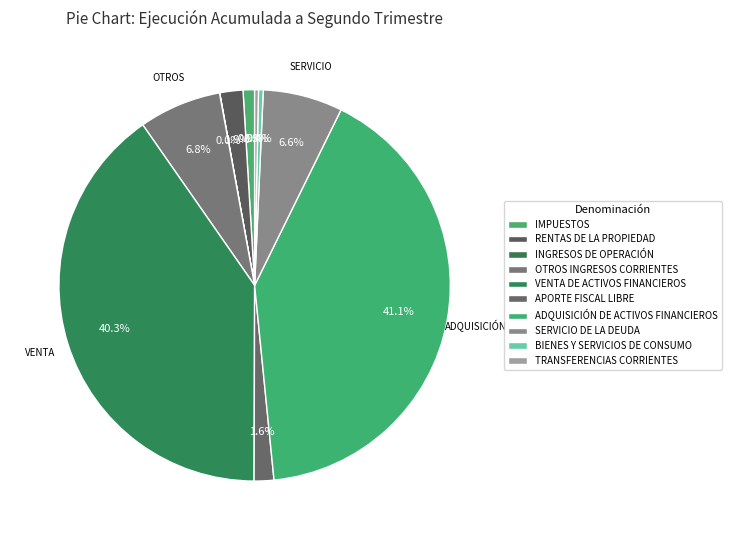

Is OTROS INGRESOS CORRIENTES the majority of the pie?

No